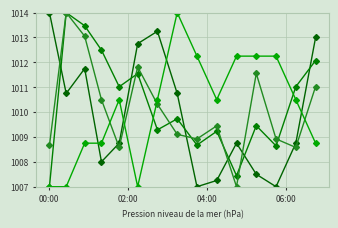

Which category has the highest value across all series?

00:00